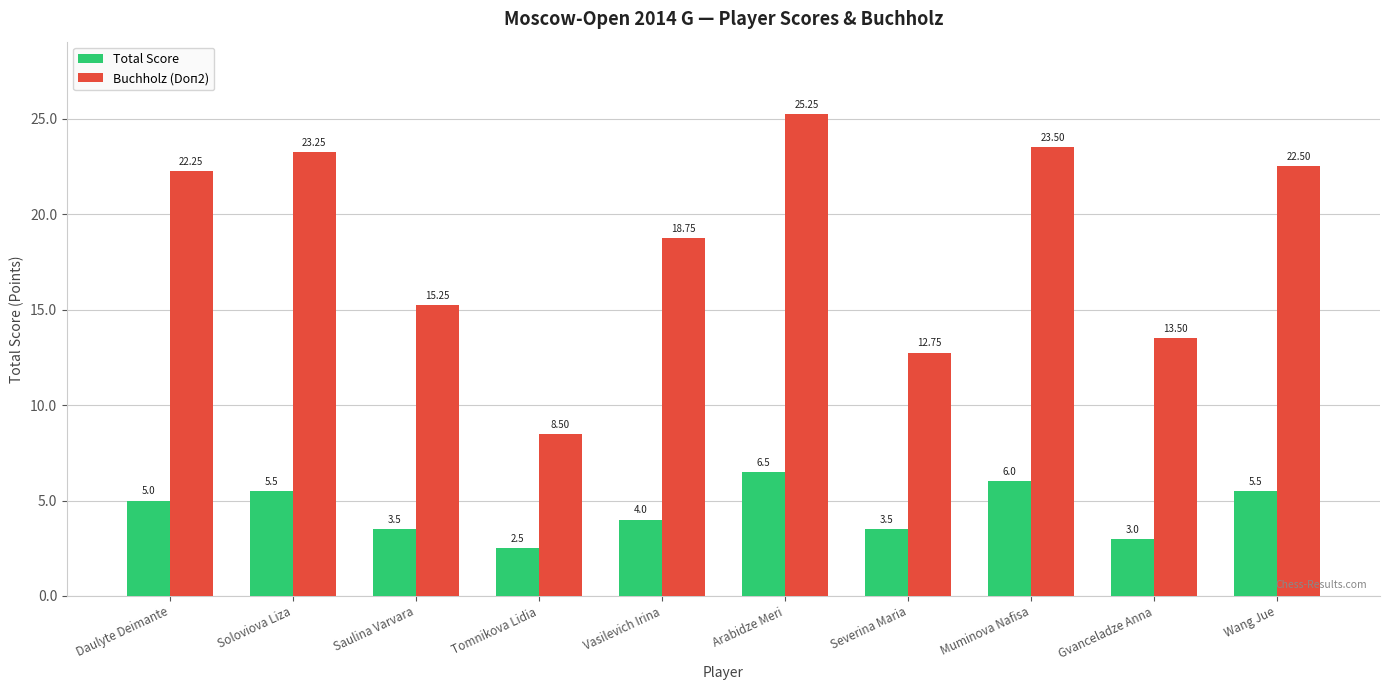

Rank the series by their average value, from highest to lowest.

Buchholz (Doп2), Total Score